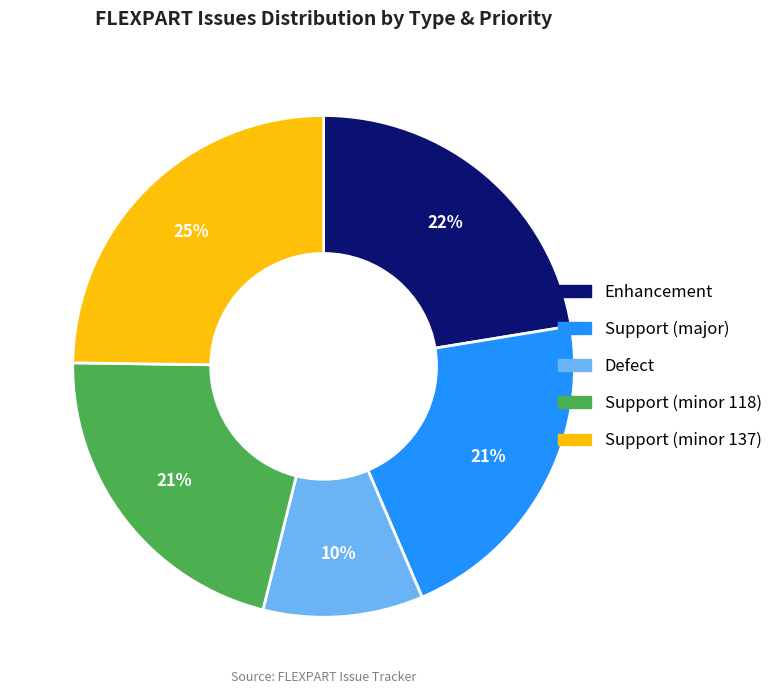

To the nearest percent, what percentage of the pie is Support (minor 137)?

25%